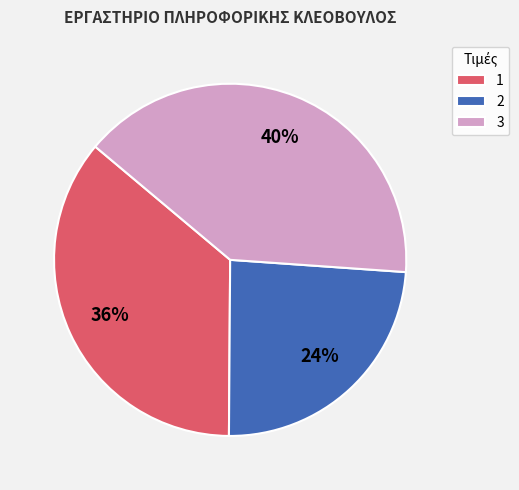

Combined, do 3 and 2 account for over 50%?

Yes